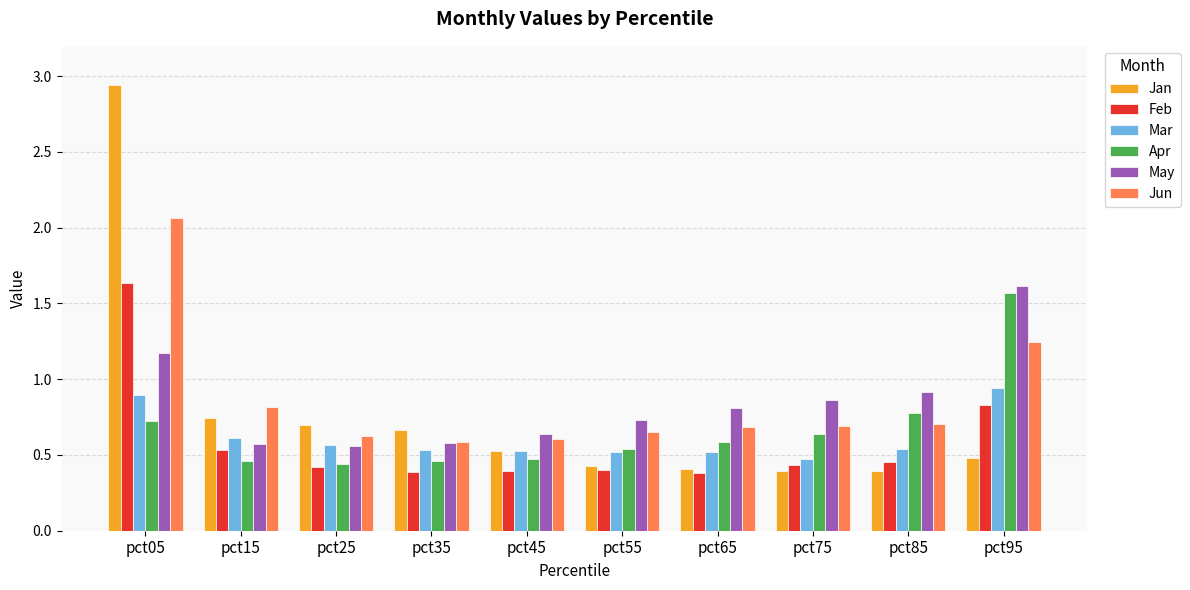

What is the difference between the maximum and minimum values in the Jan series?

2.5